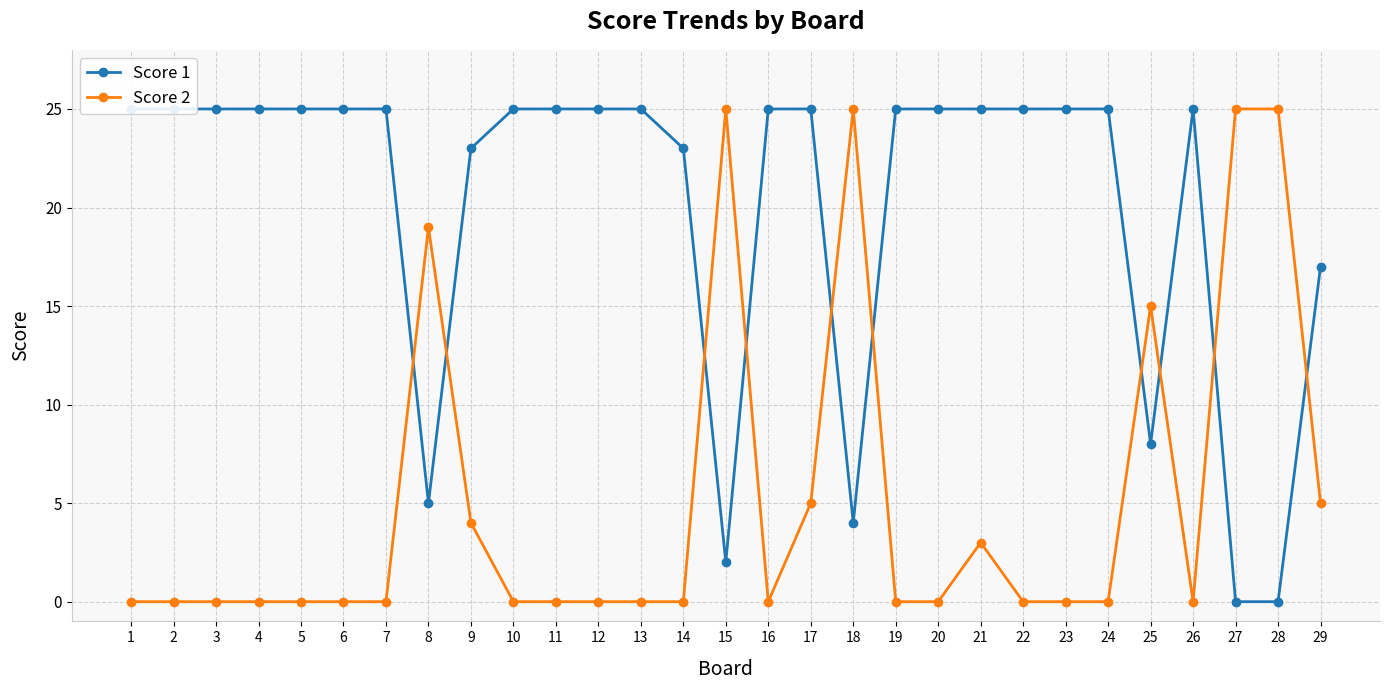

Rank the series at 2 from highest to lowest value.

Score 1, Score 2